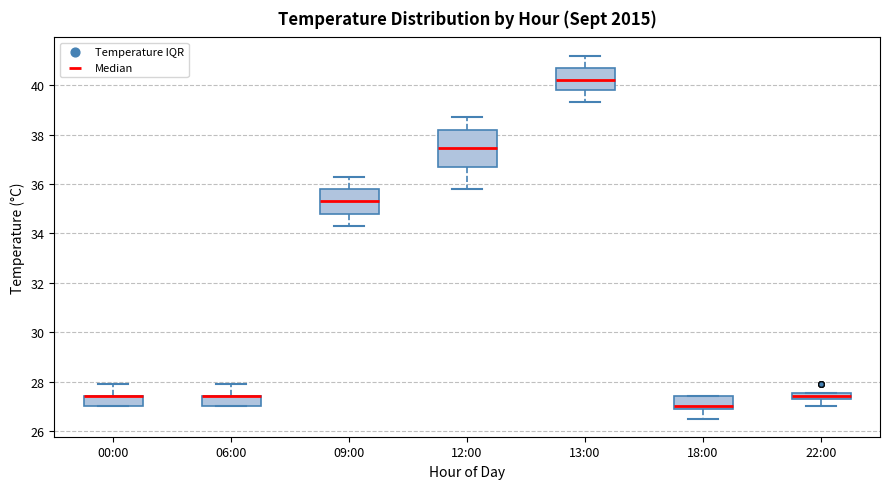

Where does the upper whisker of the box for 12:00 end on the y-axis? The values are not printed on the chart, so give them approximately, as read against the axis.

38.8